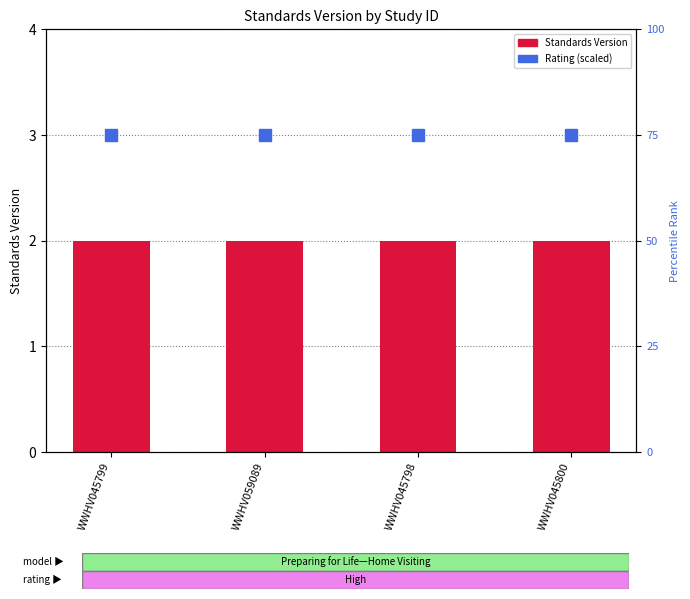

What value does the Rating Score (scaled) series have at WWHV045798?

75